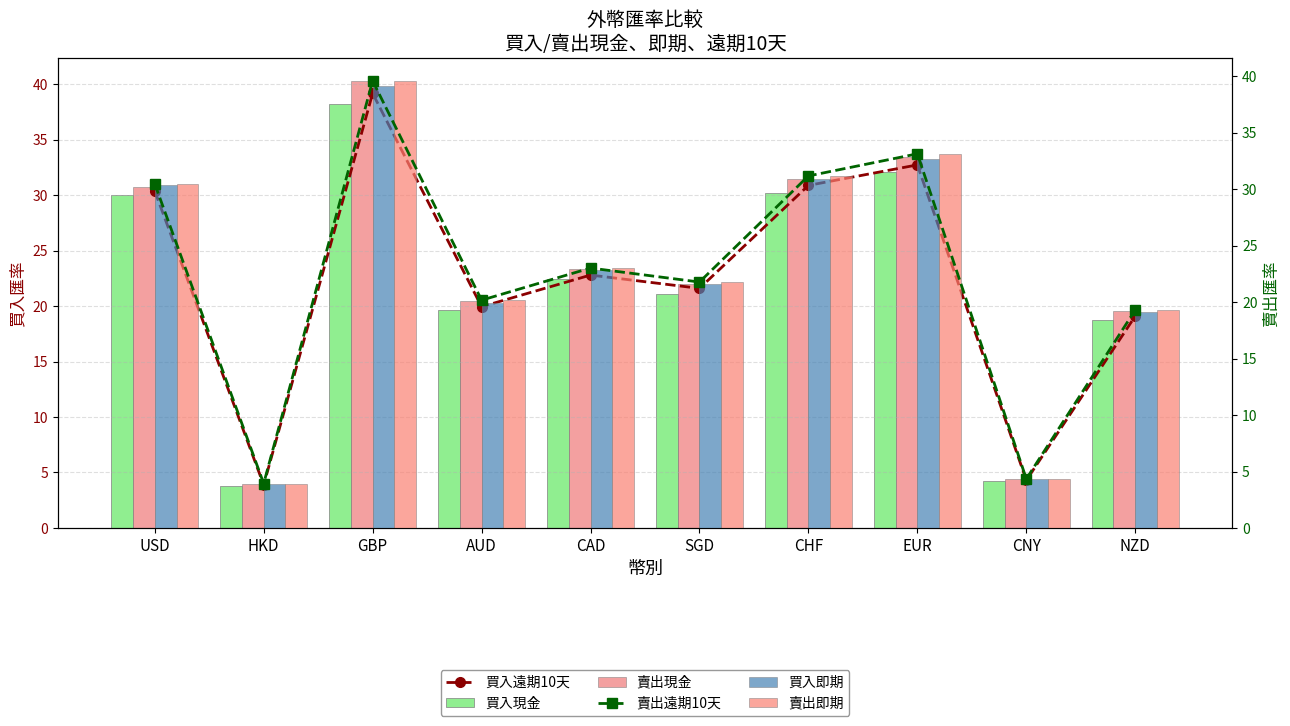

At which label does 賣出即期 reach its peak?

GBP